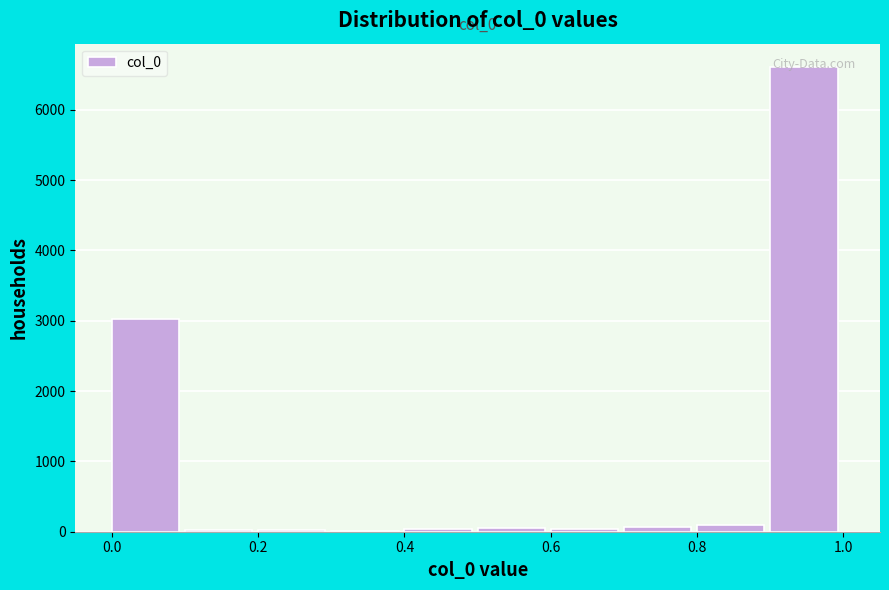

Over which range of the x-axis is the bar tallest?

0.9 to 1.0